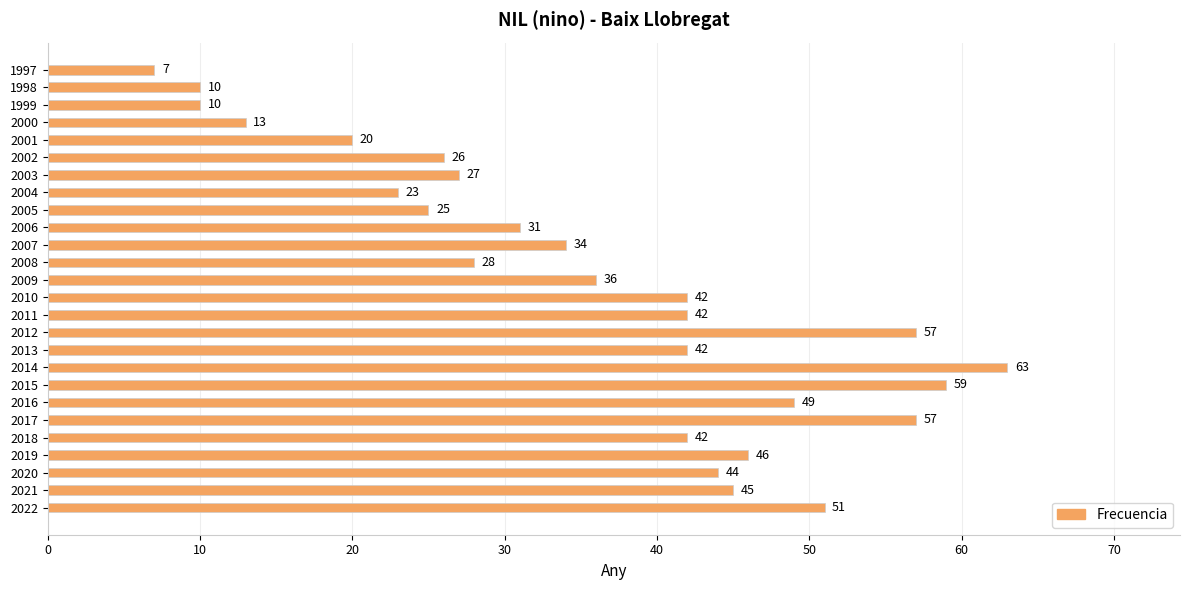

What is the change in value from 2016 to 2013?

-7